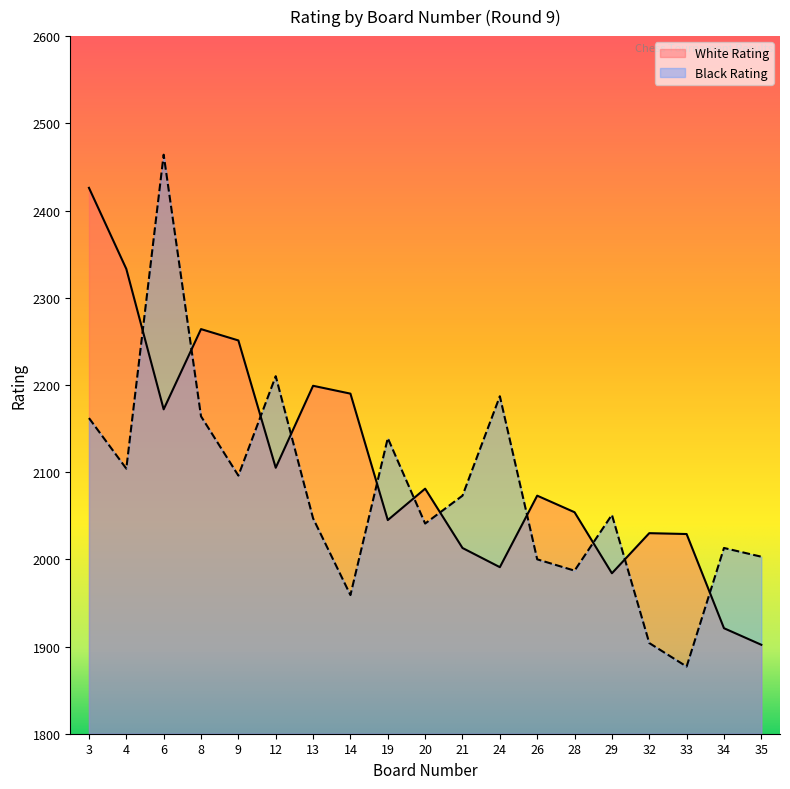

How many values in the Black Rating series are below 2051?

9